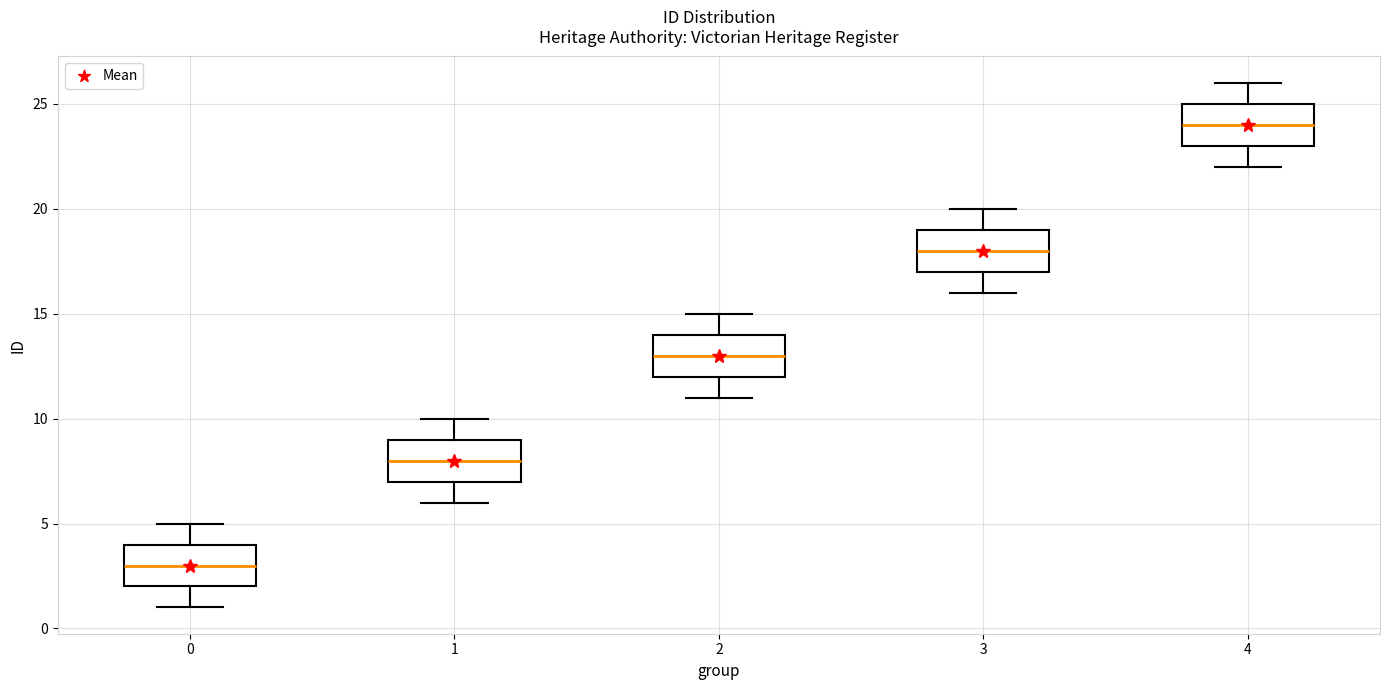

Reading left to right, transcribe this box plot: for each box, give where its median line is, the range the box spans, and where its two whiskers end, as read against the y-axis. The values are not printed on the chart, so give them approximately, as read against the axis.

0: median 3, box 2 to 4, whiskers 1 to 5
1: median 8, box 7 to 9, whiskers 6 to 10
2: median 13, box 12 to 14, whiskers 11 to 15
3: median 18, box 17 to 19, whiskers 16 to 20
4: median 24, box 23 to 25, whiskers 22 to 26